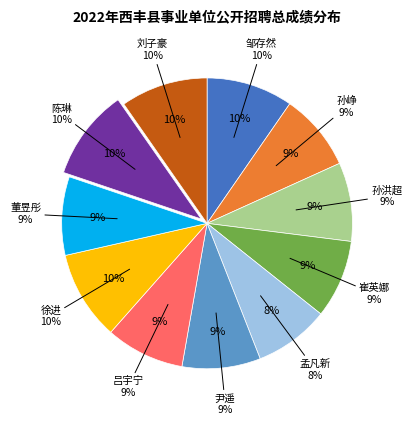

Rank the categories by value from lowest to highest.

孟凡新, 孙峥, 崔英娜, 尹遥, 董昱彤, 吕宇宁, 孙洪超, 邹存然, 刘子豪, 徐进, 陈琳